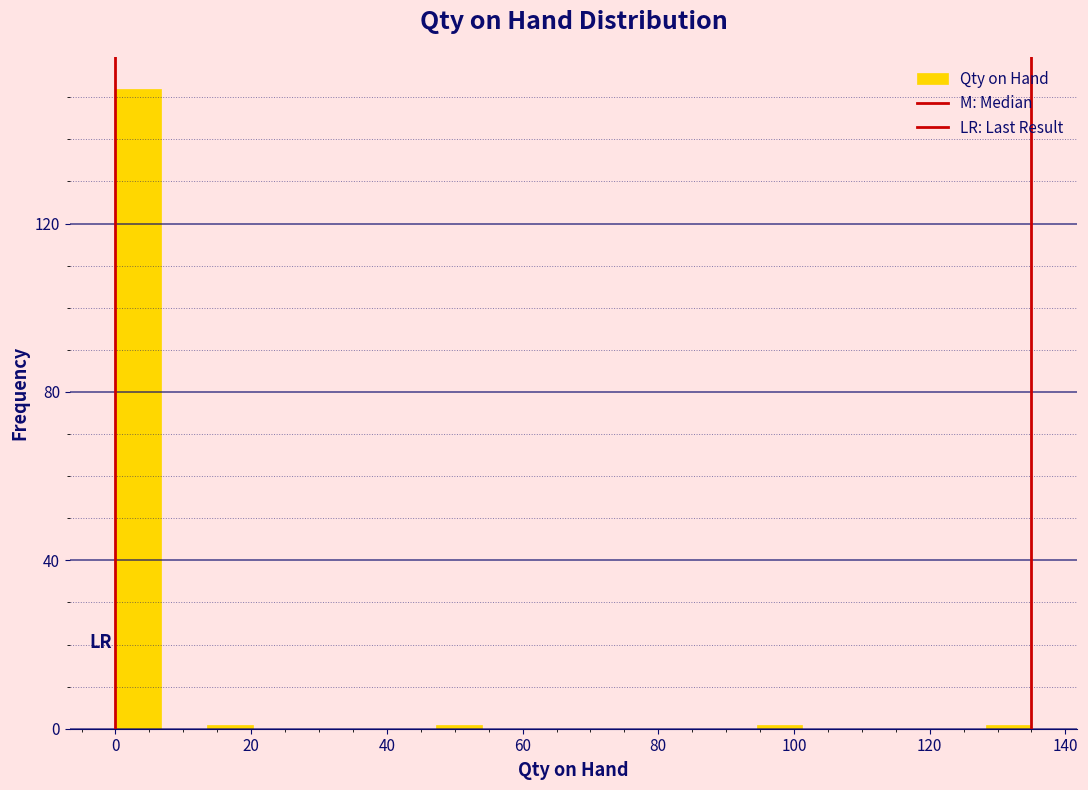

Around what value on the x-axis is the tallest bar? Give the approximate position of its centre, as read against the axis.

4